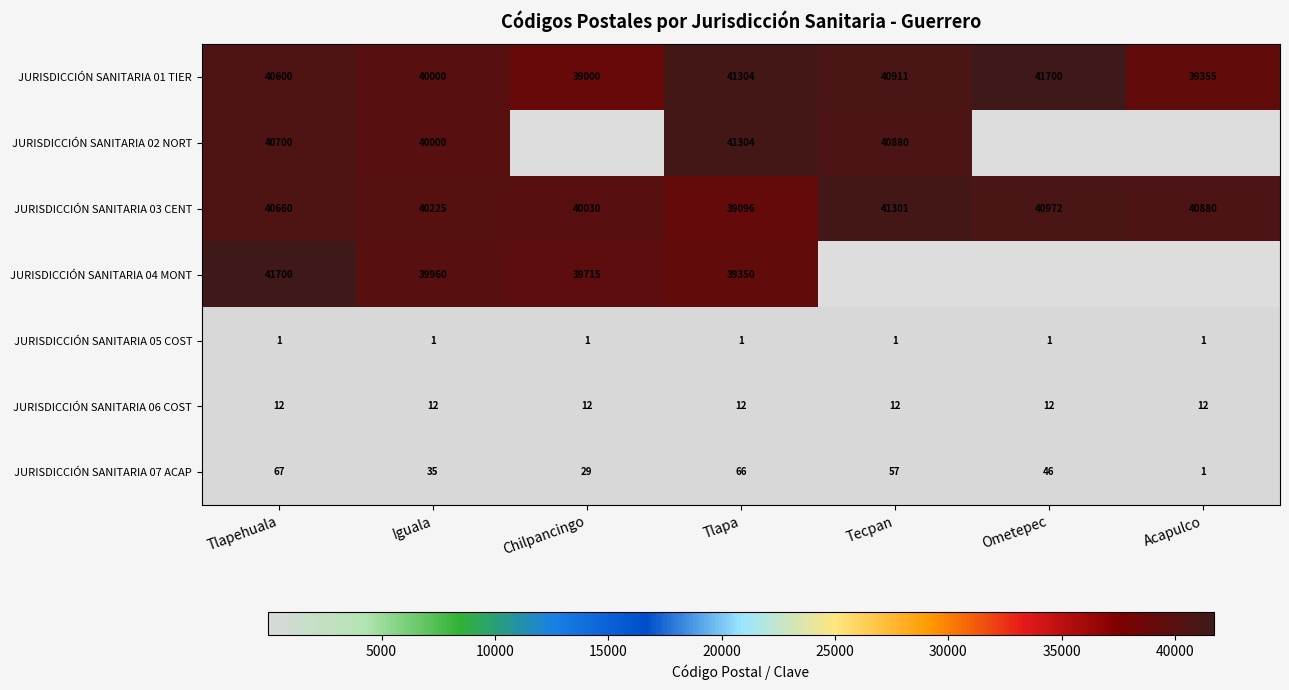

The JURISDICCIÓN SANITARIA 04 MONT series shows 15819.0 at Tlapa. True or false?

False